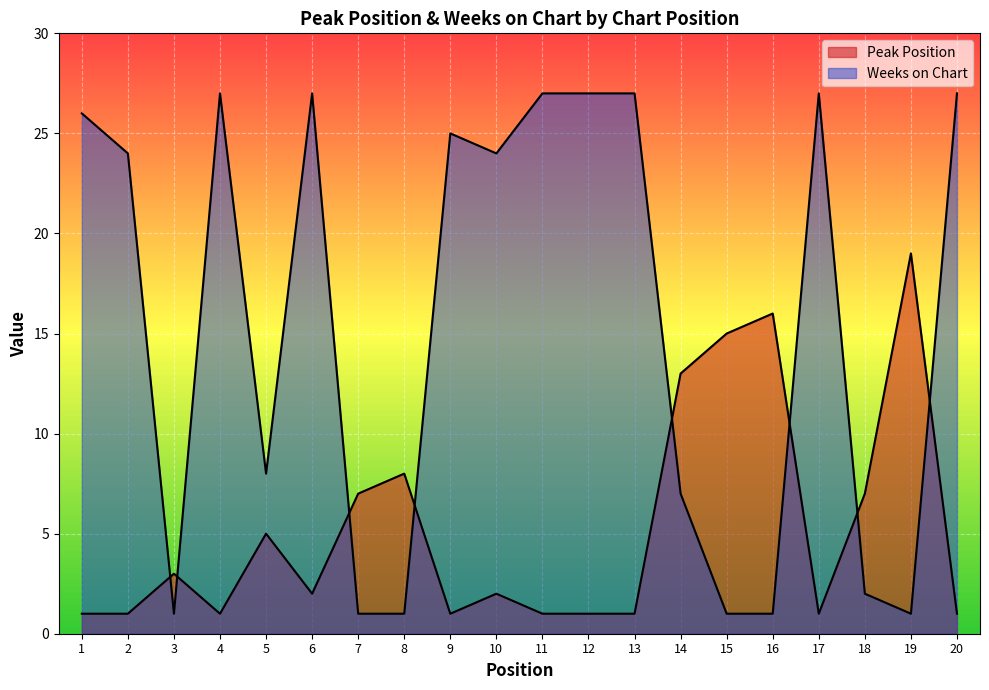

What is the highest value of the Weeks on Chart series?

27